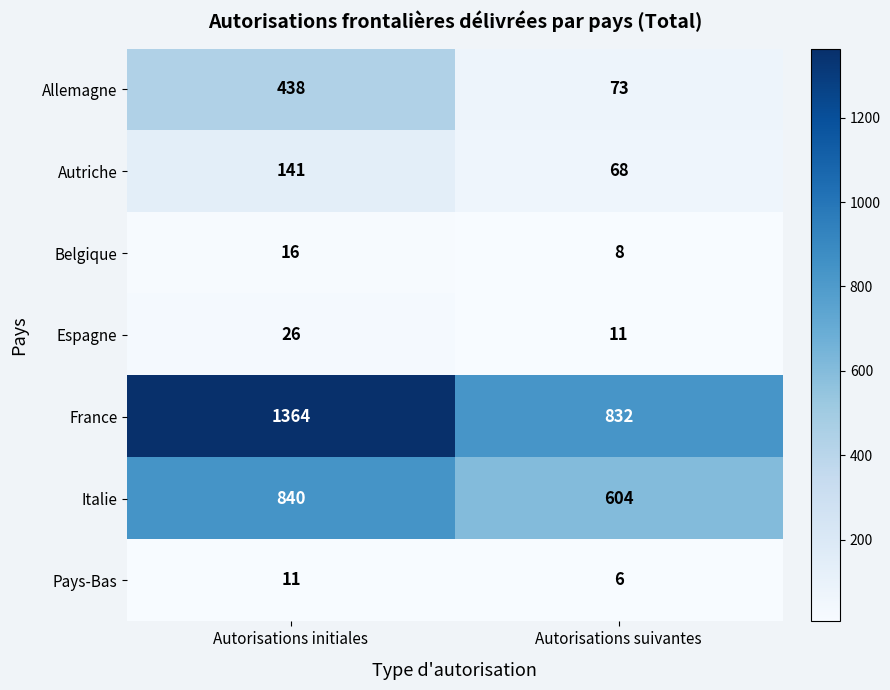

What is the sum of the Pays-Bas values at Autorisations suivantes and Autorisations initiales?

17